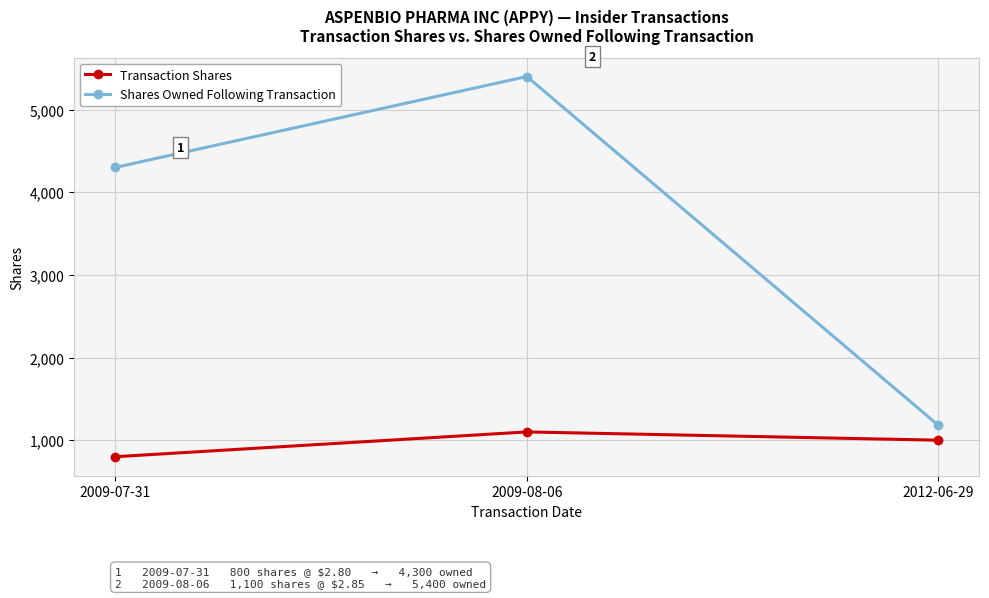

List the labels in order of Transaction Shares value, largest first.

2009-08-06, 2012-06-29, 2009-07-31